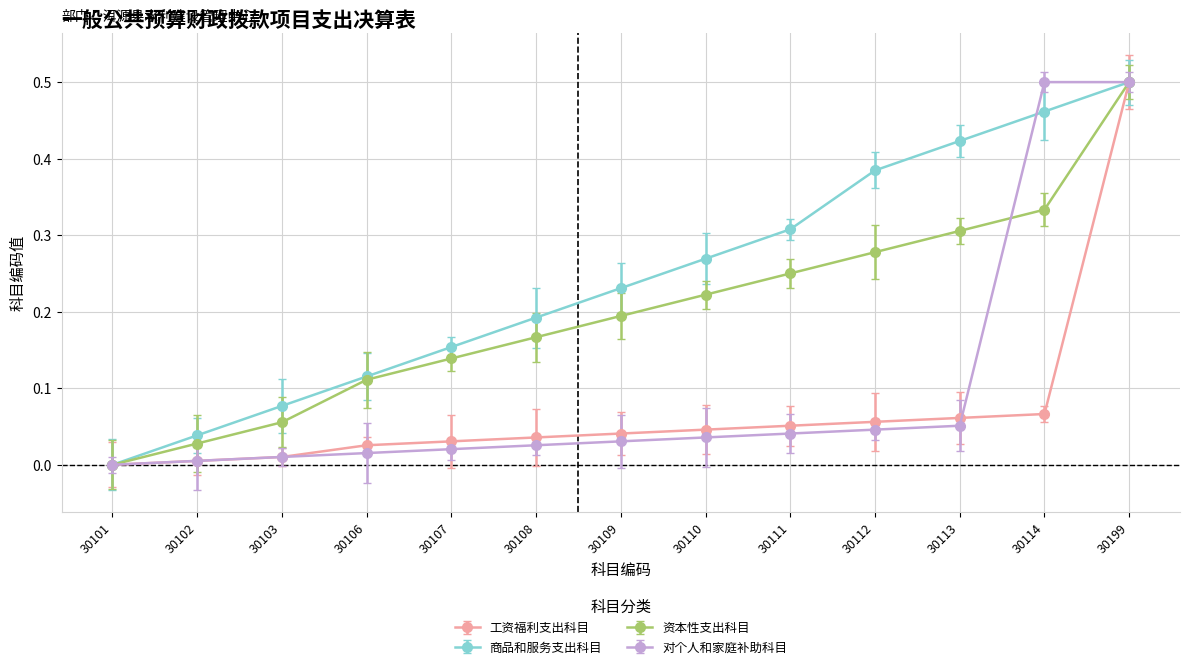

How many lines are shown in the chart?

4